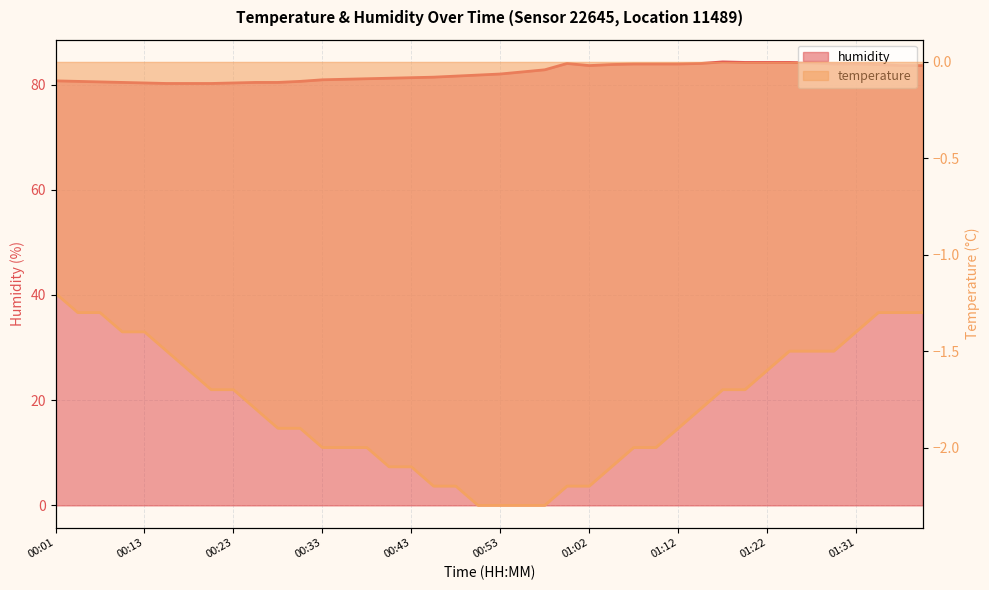

The temperature series shows -1.4 at 00:08. True or false?

True